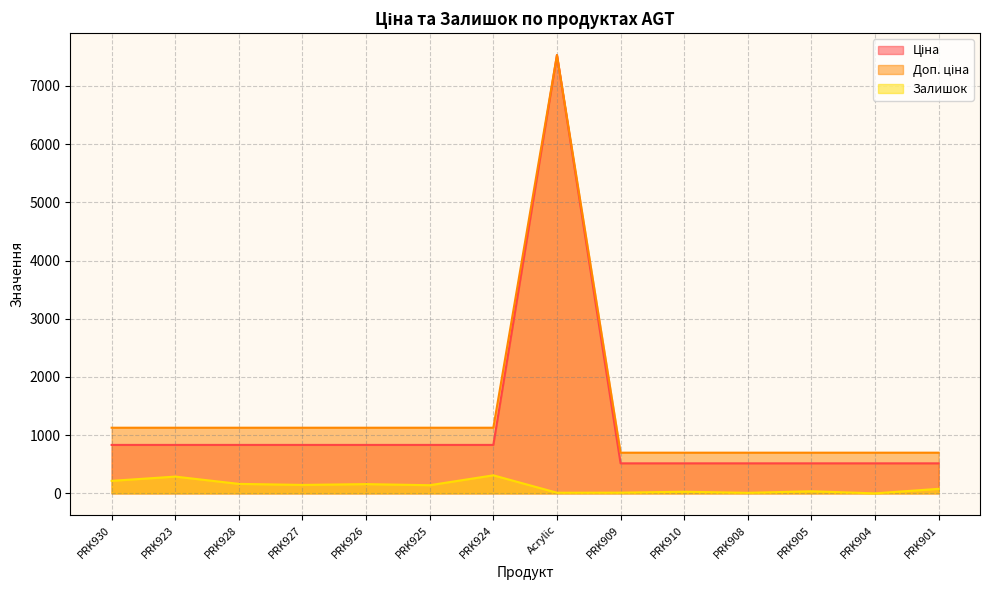

At which category does Ціна reach its first local peak?

Acrylic